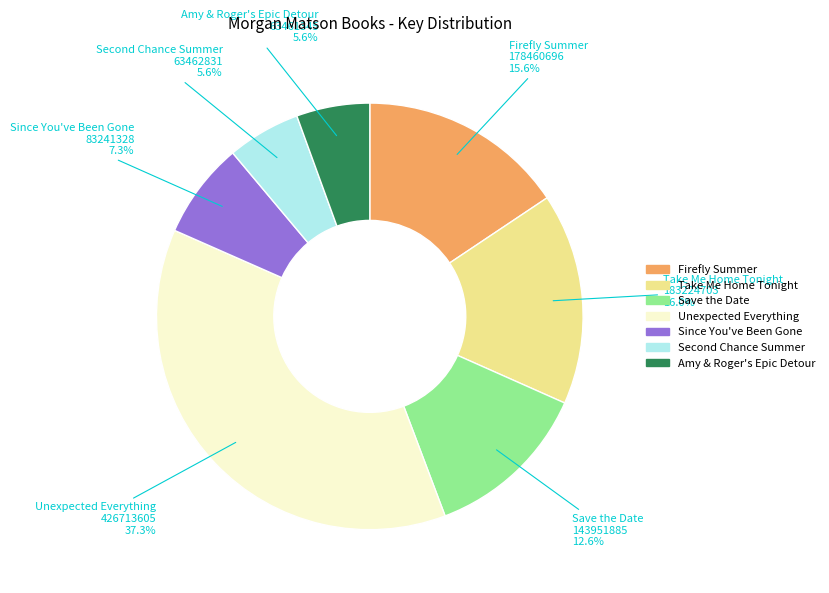

How many segments does this pie chart have?

7